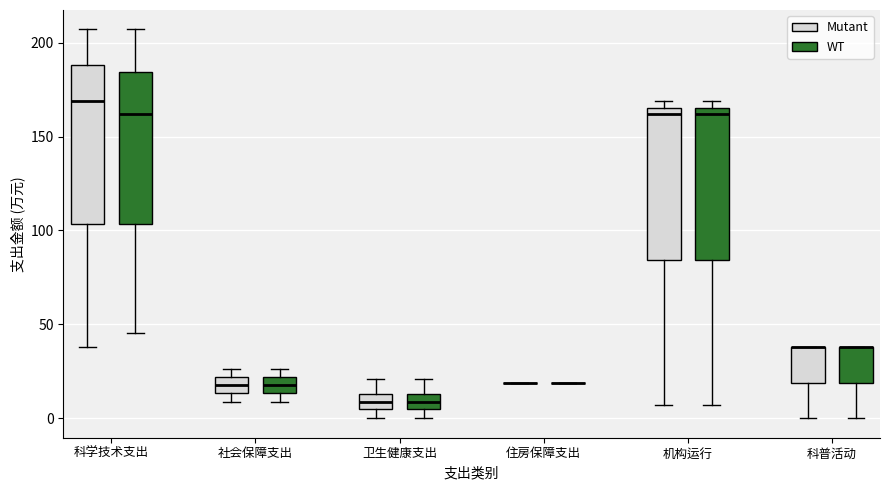

Reading left to right, transcribe this box plot: for each box, give where its median line is, the range the box spans, and where its two whiskers end, as read against the y-axis. The values are not printed on the chart, so give them approximately, as read against the axis.

科学技术支出 (Mutant): median 170, box 105 to 190, whiskers 40 to 205
科学技术支出 (WT): median 160, box 105 to 185, whiskers 45 to 205
社会保障支出 (Mutant): median 20 (inside the box), box 15 to 20, whiskers 10 to 25
社会保障支出 (WT): median 20 (inside the box), box 15 to 20, whiskers 10 to 25
卫生健康支出 (Mutant): median 10, box 5 to 15, whiskers 0 to 20
卫生健康支出 (WT): median 10, box 5 to 15, whiskers 0 to 20
住房保障支出 (Mutant): box collapsed to a line at 20, whiskers 20 to 20
住房保障支出 (WT): box collapsed to a line at 20, whiskers 20 to 20
机构运行 (Mutant): median 160, box 85 to 165, whiskers 5 to 170
机构运行 (WT): median 160, box 85 to 165, whiskers 5 to 170
科普活动 (Mutant): median 40 (drawn on the box's upper edge), box 20 to 40, whiskers 0 to 40
科普活动 (WT): median 40 (drawn on the box's upper edge), box 20 to 40, whiskers 0 to 40